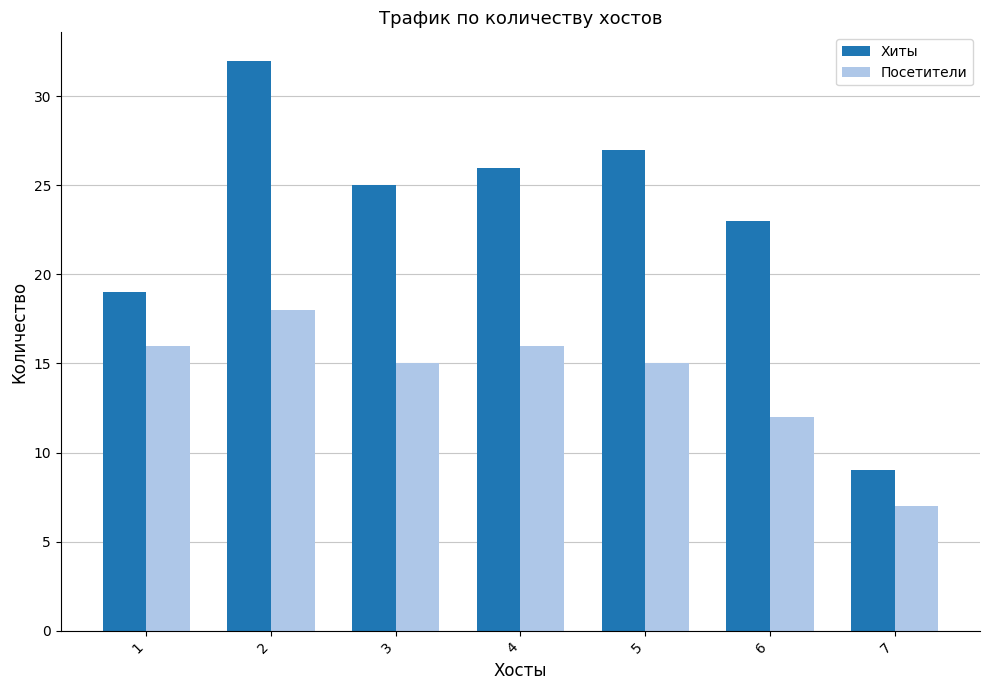

What is the sum of all Посетители values?

99